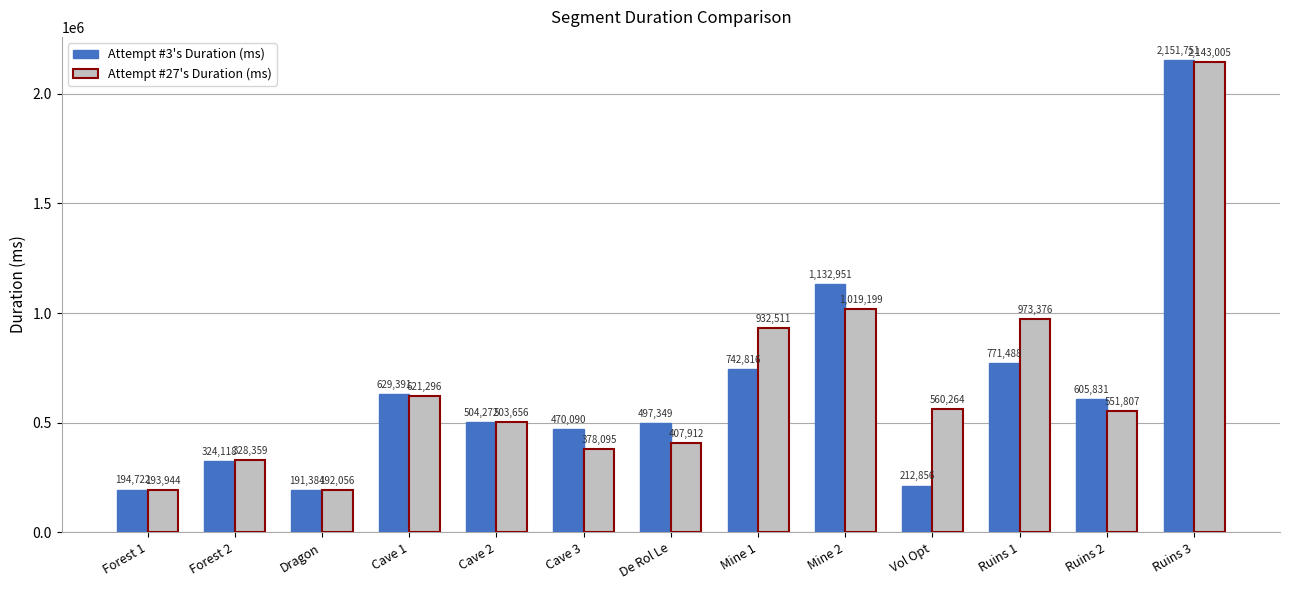

At which label does Attempt #3's Duration (ms) first exceed 504272?

Cave 1